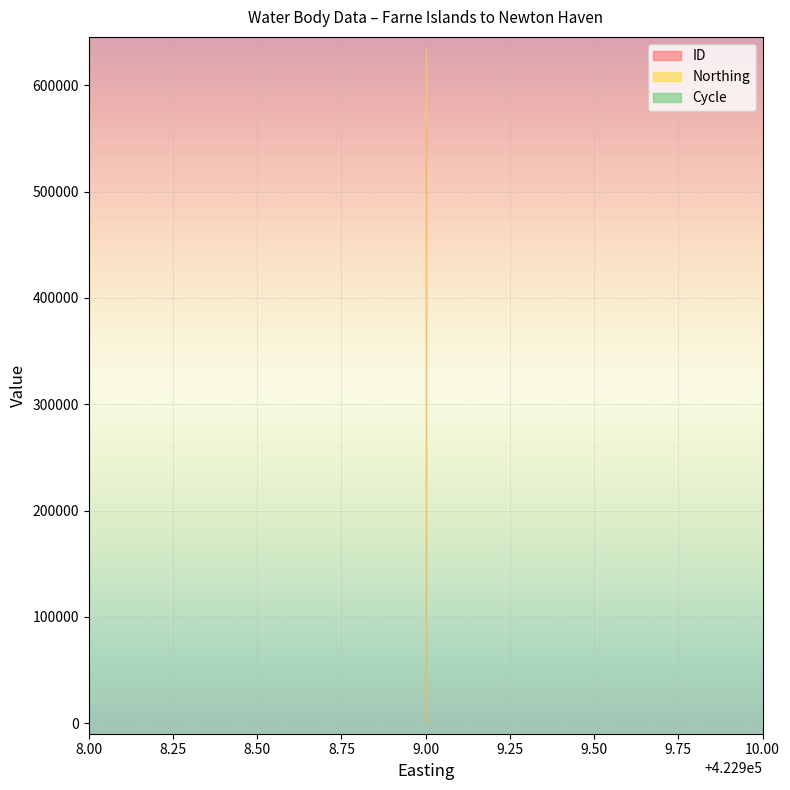

What is the value of the ID point at the 2nd from the left?

560283